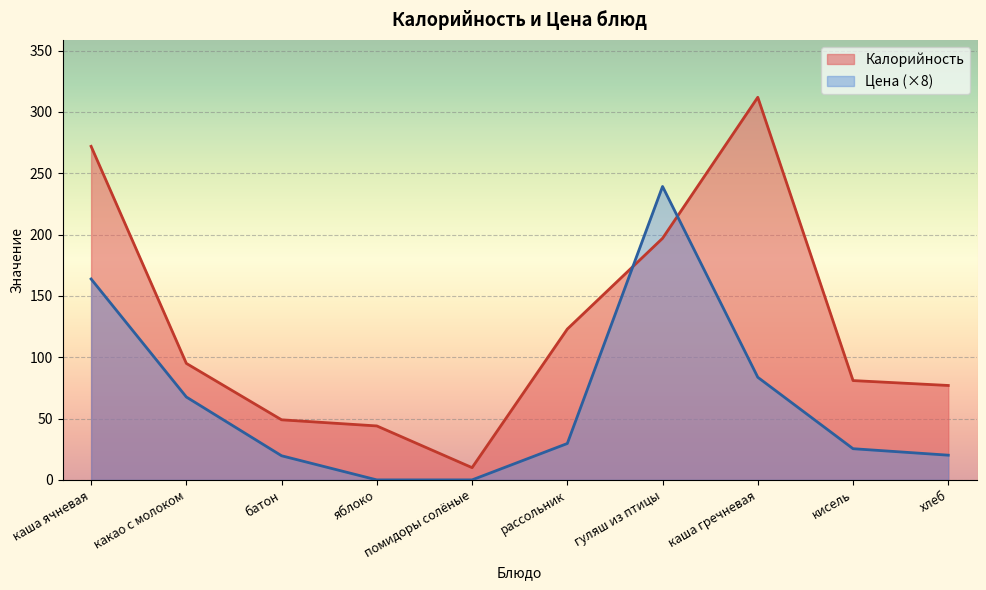

How many interior local valleys does the Калорийность series have?

1